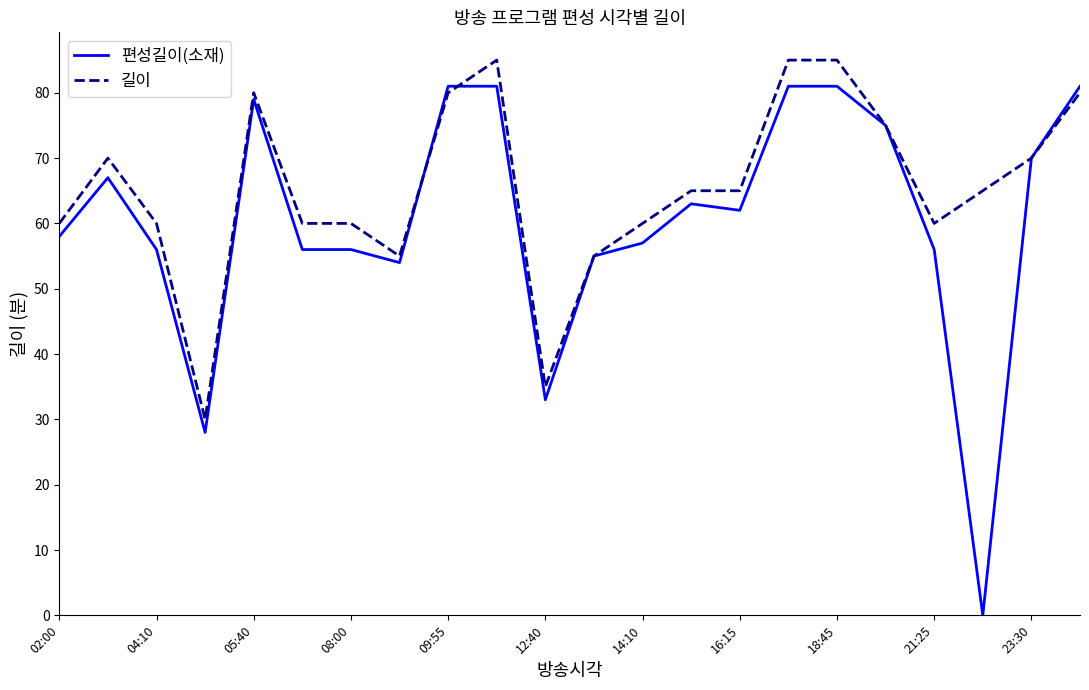

True or false: 길이 has more than 1 interior local peaks.

True